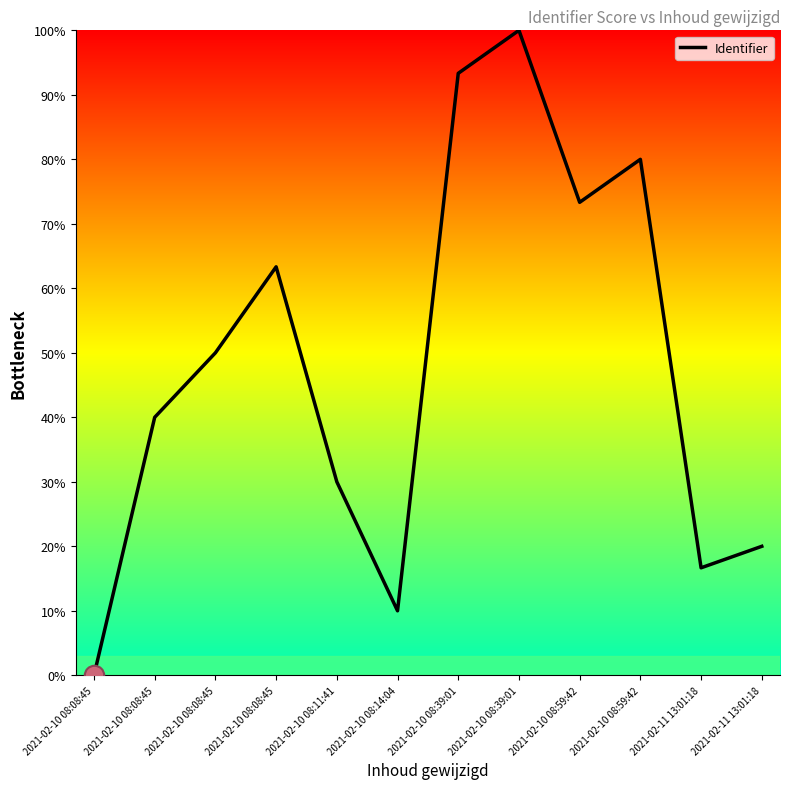

Which has a higher value, 2021-02-10 08:08:45 or 2021-02-10 08:59:42?

2021-02-10 08:59:42